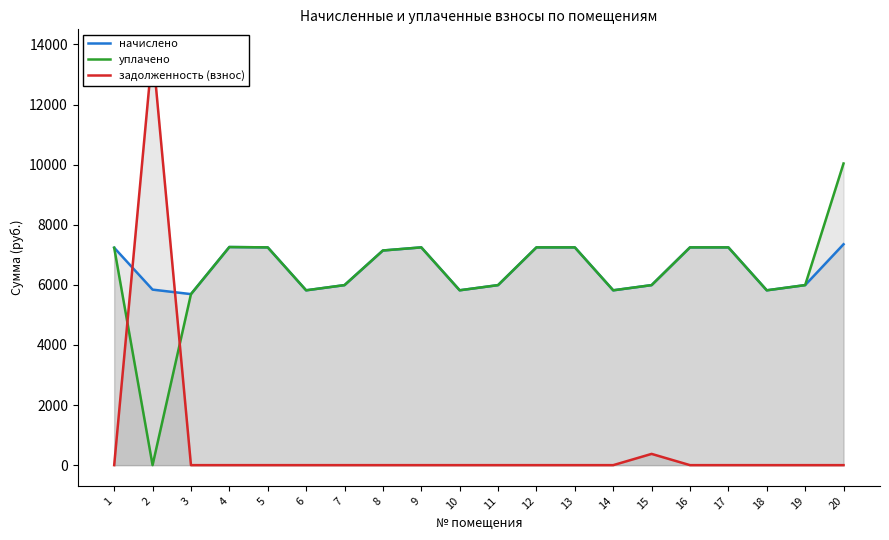

Where does the уплачено series first go above 7142?

1